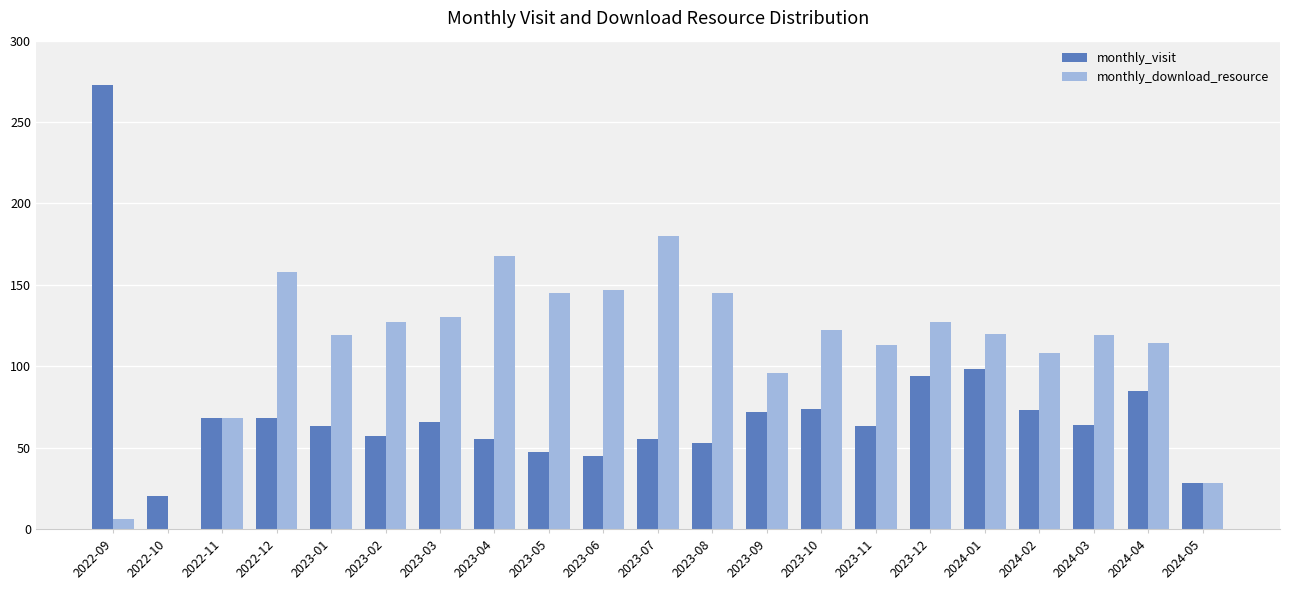

True or false: monthly_download_resource has a value of 19 at 2023-09.

False